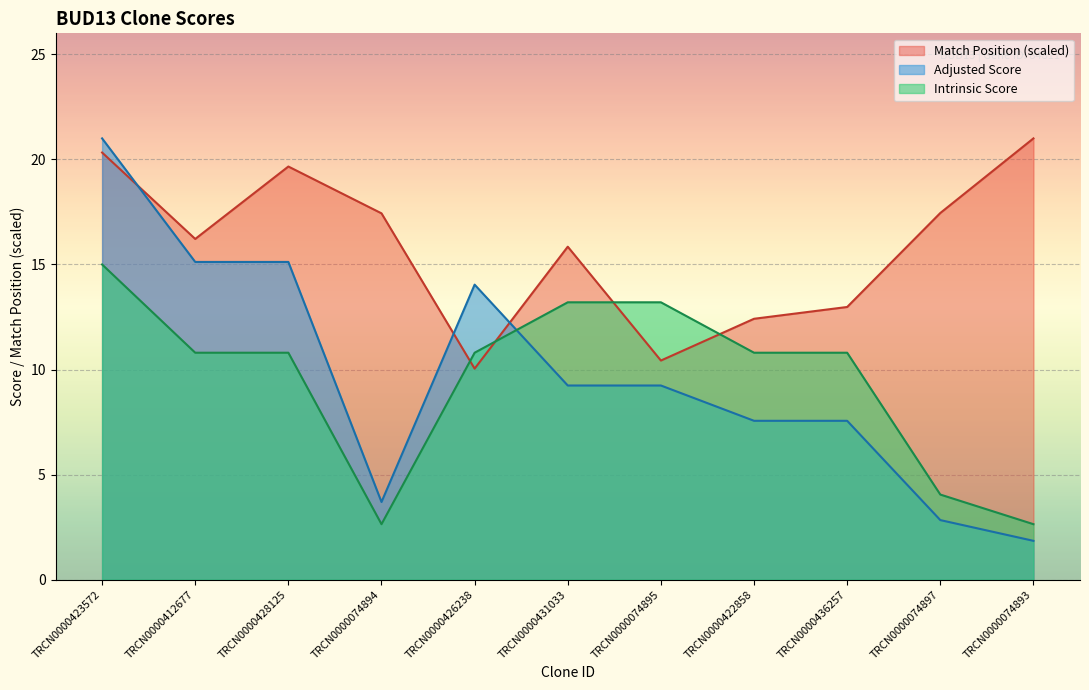

What is the lowest value of the Intrinsic Score series?

2.6